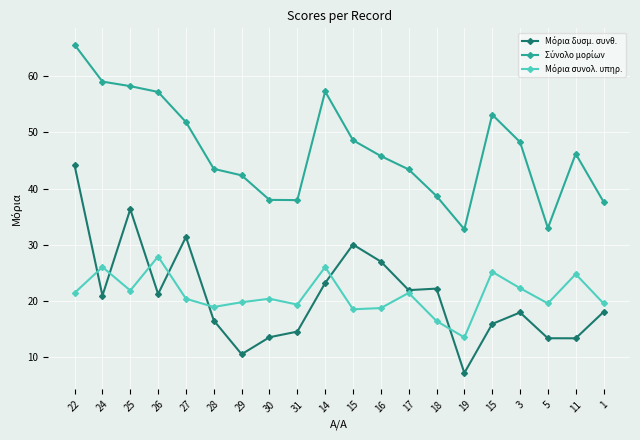

Is the value of Μόρια δυσμ. συνθ. at 25 greater than the value of Μόρια συνολ. υπηρ. at 3?

Yes